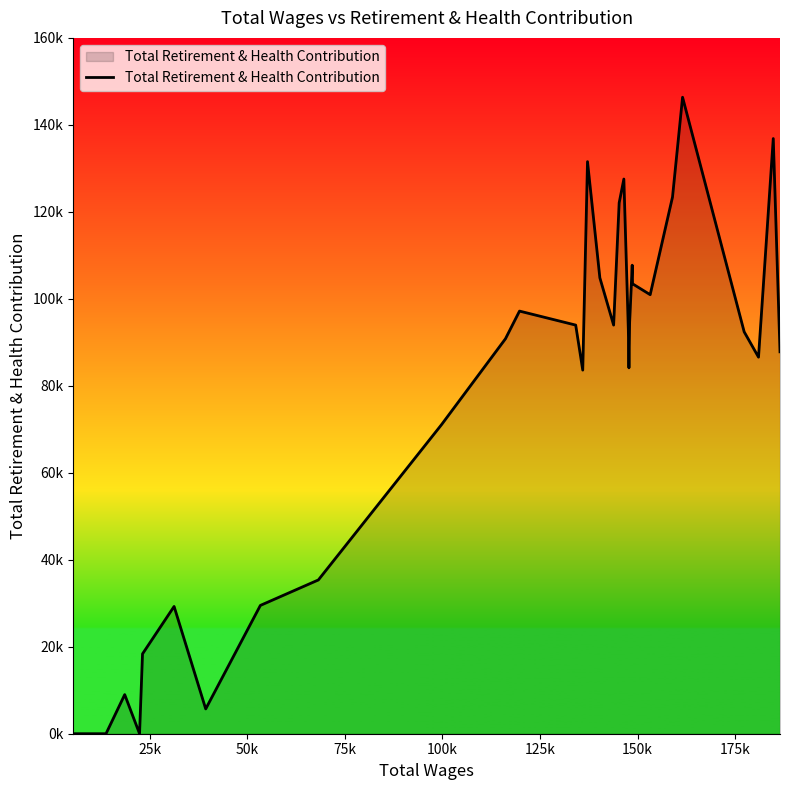

Does the chart display data point markers on the line(s)?

No